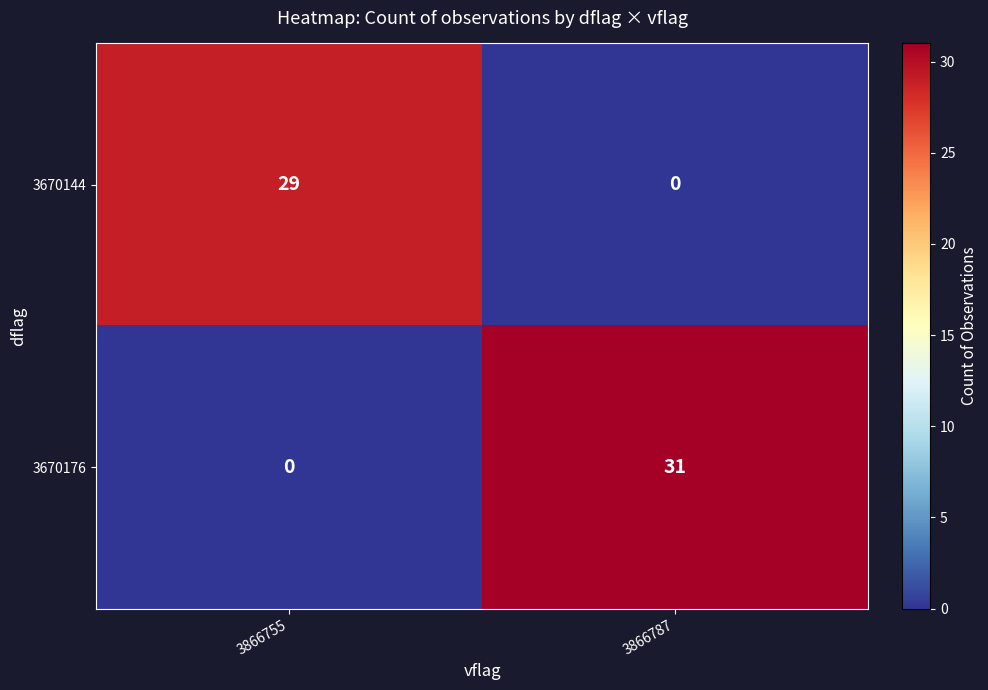

The 3670144 series shows 0 at 3866787. True or false?

True